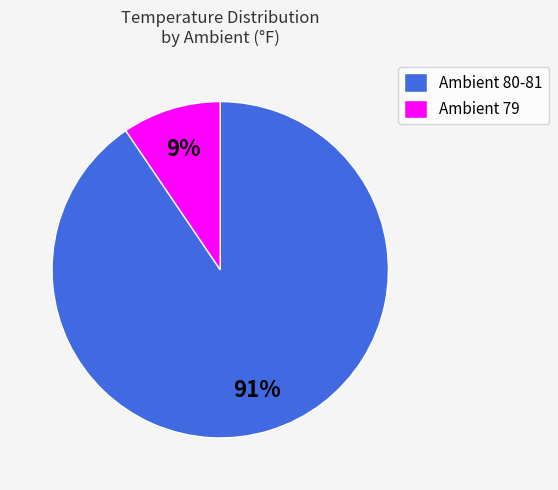

How many segments does this pie chart have?

2